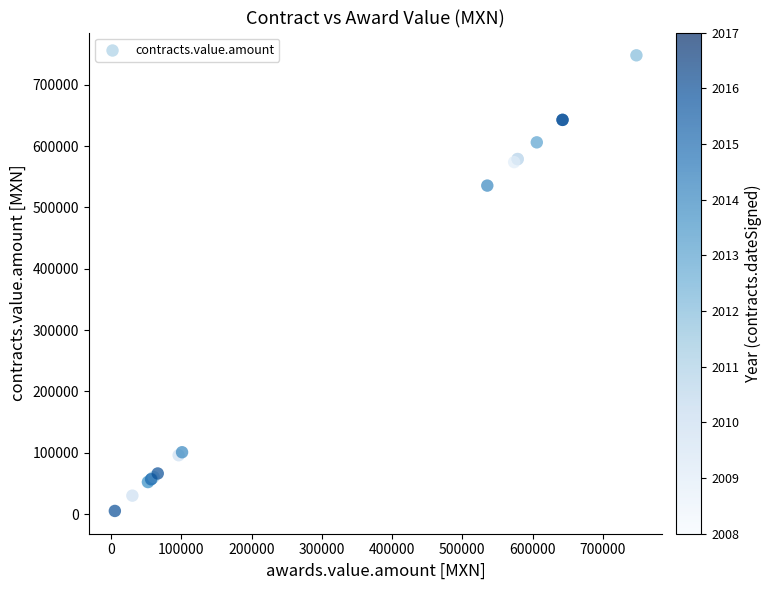

What Y value in the scatter plot is closest to 376581?

535537.2